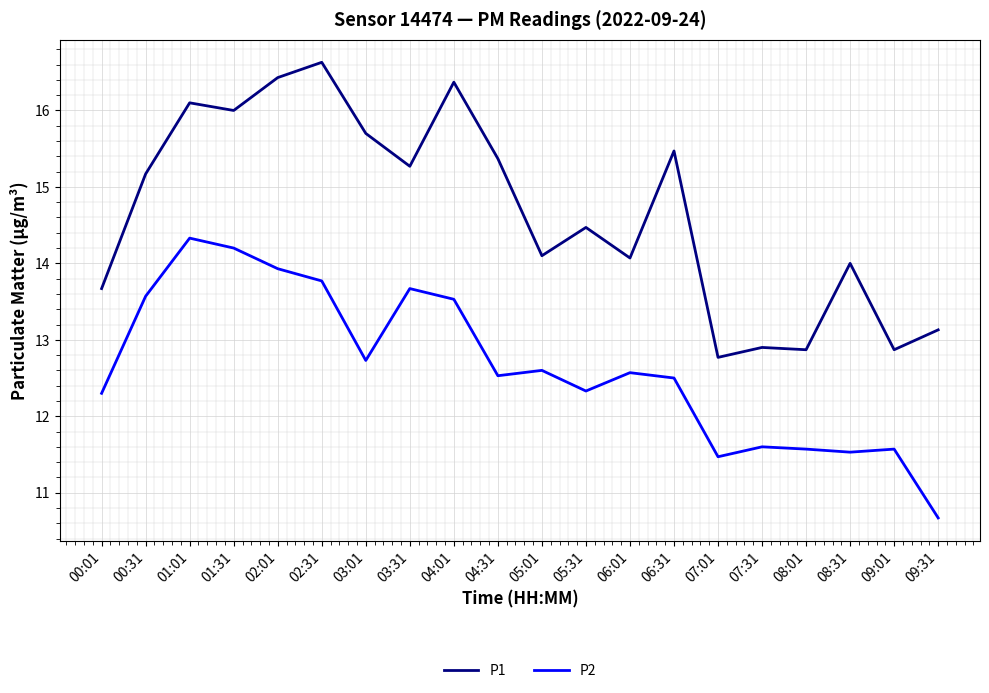

What is the spread (max minus min) of values at 09:31?

2.5